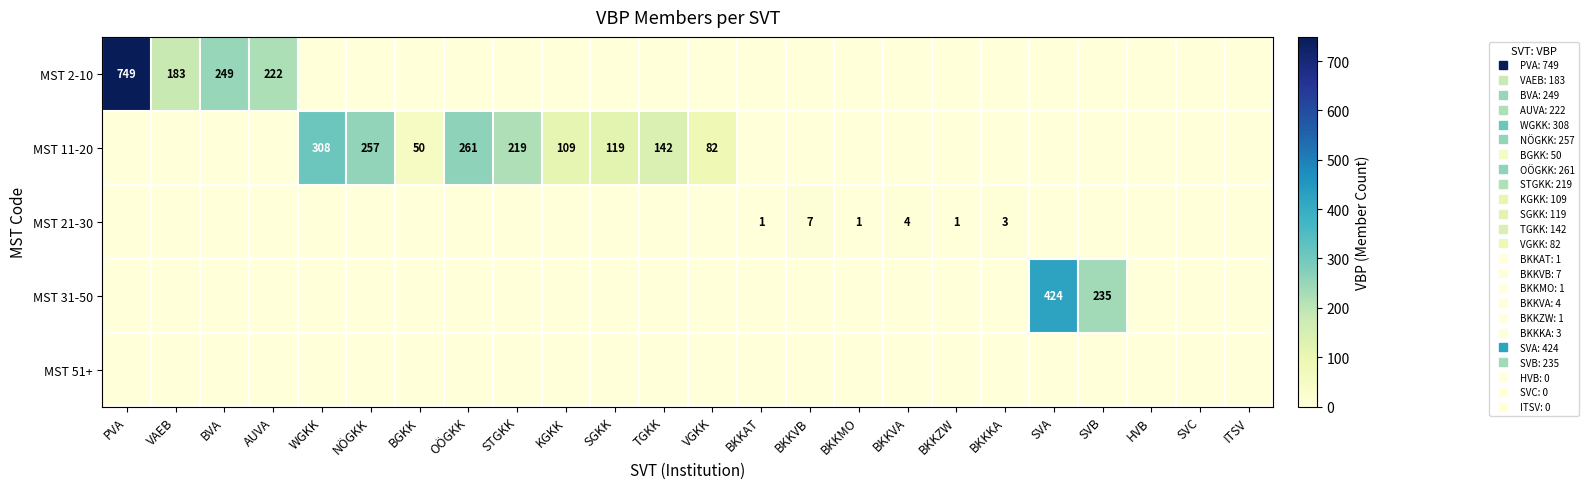

What is the difference between the maximum and second lowest values in the MST 2-10 series?

749